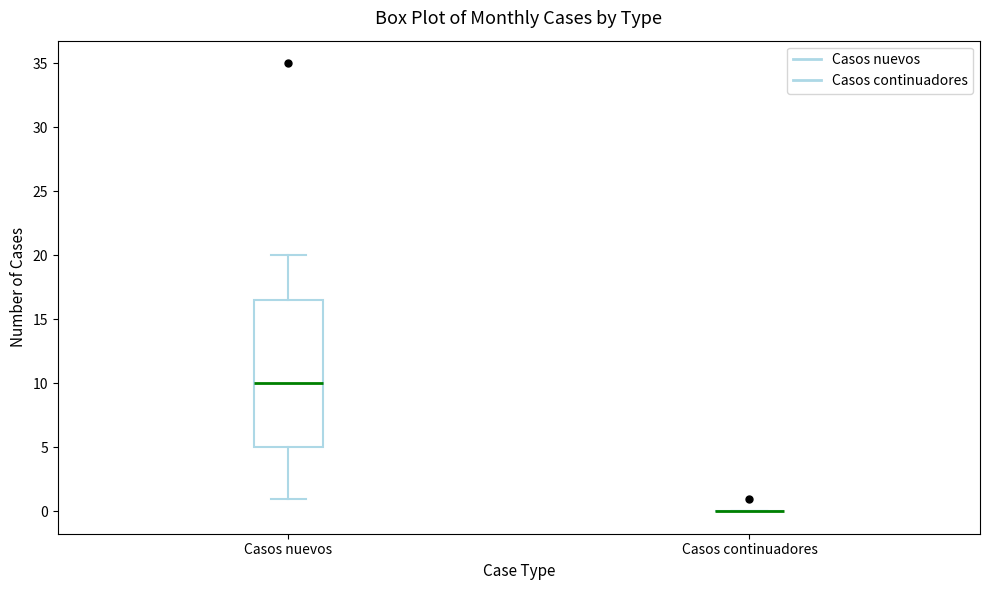

Which box is the tallest, from its lower edge to its upper edge?

Casos nuevos